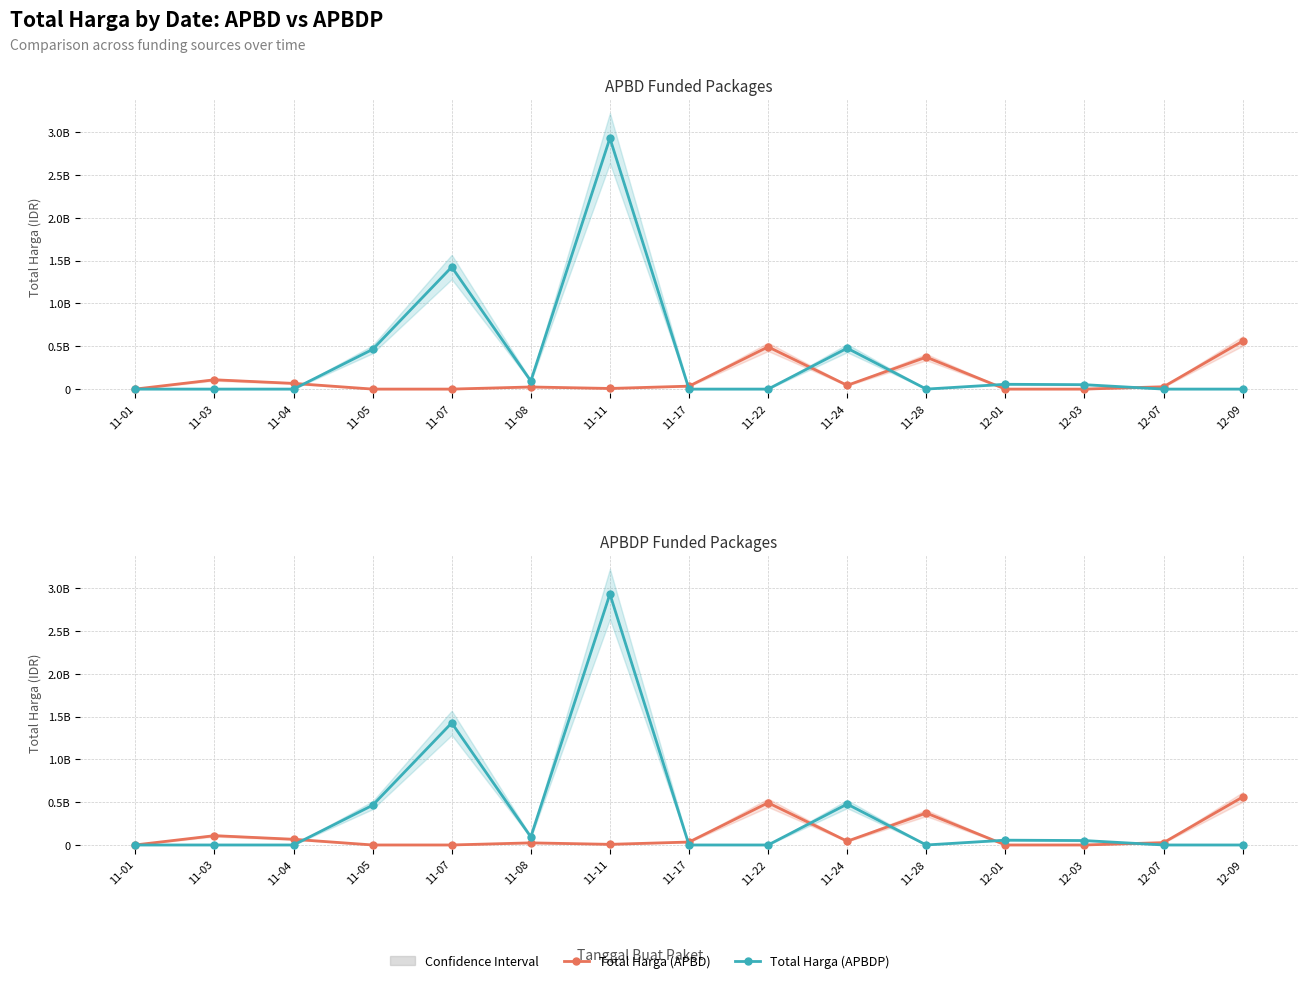

What is the total value across all series at 11-22?

0.5